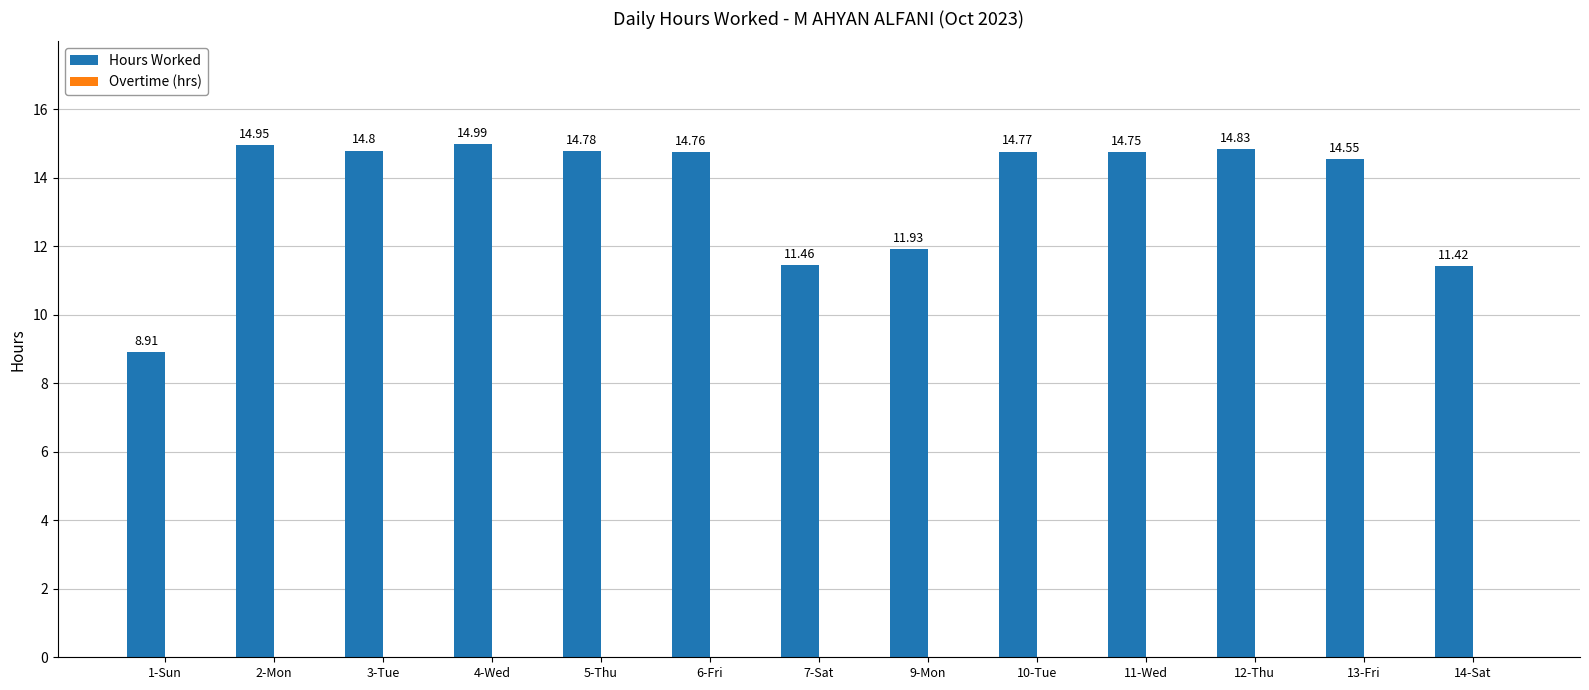

What is the sum of all values?

176.9